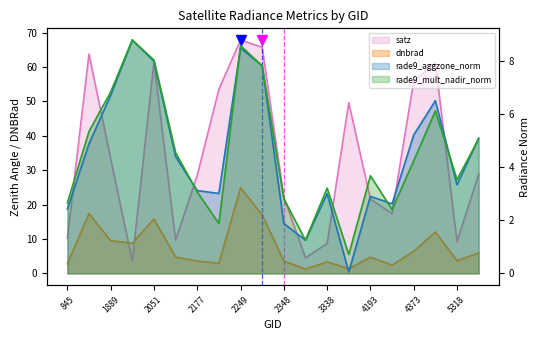

What is the difference between the dnbrad values at 1790 and 4580?

5.4